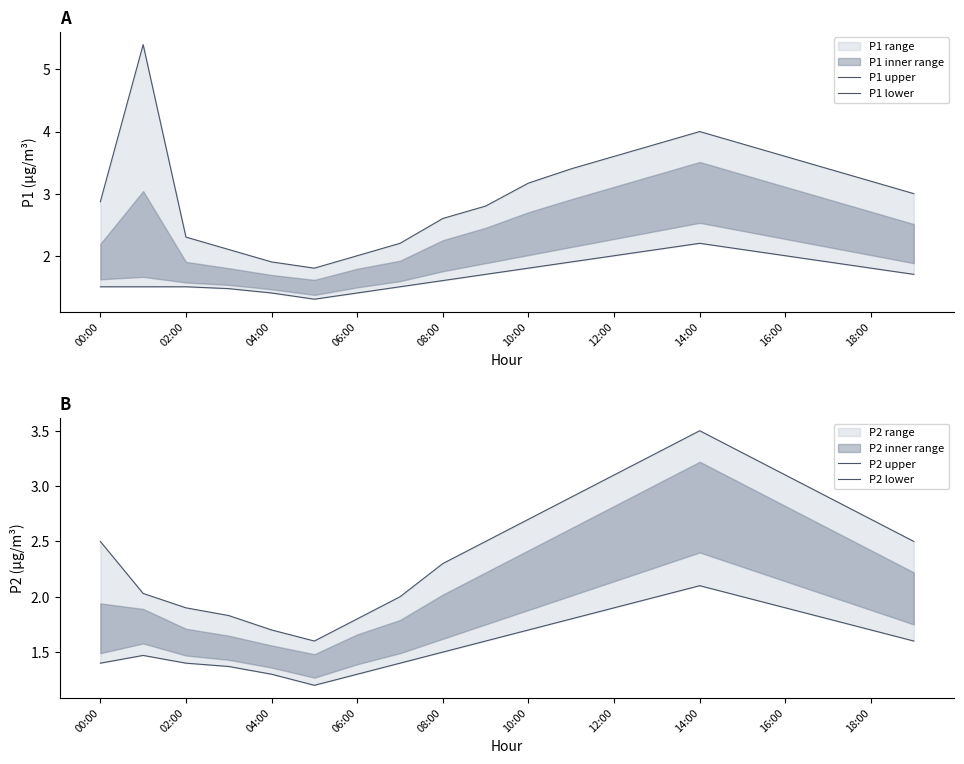

Reading left to right, extract all data points from this chart.

P1 upper: 2.9	5.4	2.3	2.1	1.9	1.8	2.0	2.2	2.6	2.8	3.2	3.4	3.6	3.8	4.0	3.8	3.6	3.4	3.2	3.0
P1 lower: 1.5	1.5	1.5	1.5	1.4	1.3	1.4	1.5	1.6	1.7	1.8	1.9	2.0	2.1	2.2	2.1	2.0	1.9	1.8	1.7
P2 upper: 2.5	2.0	1.9	1.8	1.7	1.6	1.8	2.0	2.3	2.5	2.7	2.9	3.1	3.3	3.5	3.3	3.1	2.9	2.7	2.5
P2 lower: 1.4	1.5	1.4	1.4	1.3	1.2	1.3	1.4	1.5	1.6	1.7	1.8	1.9	2.0	2.1	2.0	1.9	1.8	1.7	1.6